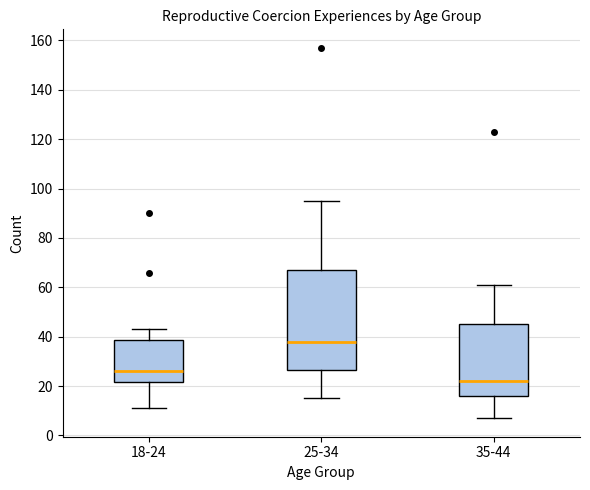

Reading left to right, read every box against the y-axis: the position of its median line, the range the box covers, and the ends of its whiskers. The values are not printed on the chart, so give them approximately, as read against the axis.

18-24: median 26, box 22 to 38, whiskers 12 to 44
25-34: median 38, box 26 to 68, whiskers 16 to 96
35-44: median 22, box 16 to 46, whiskers 8 to 62